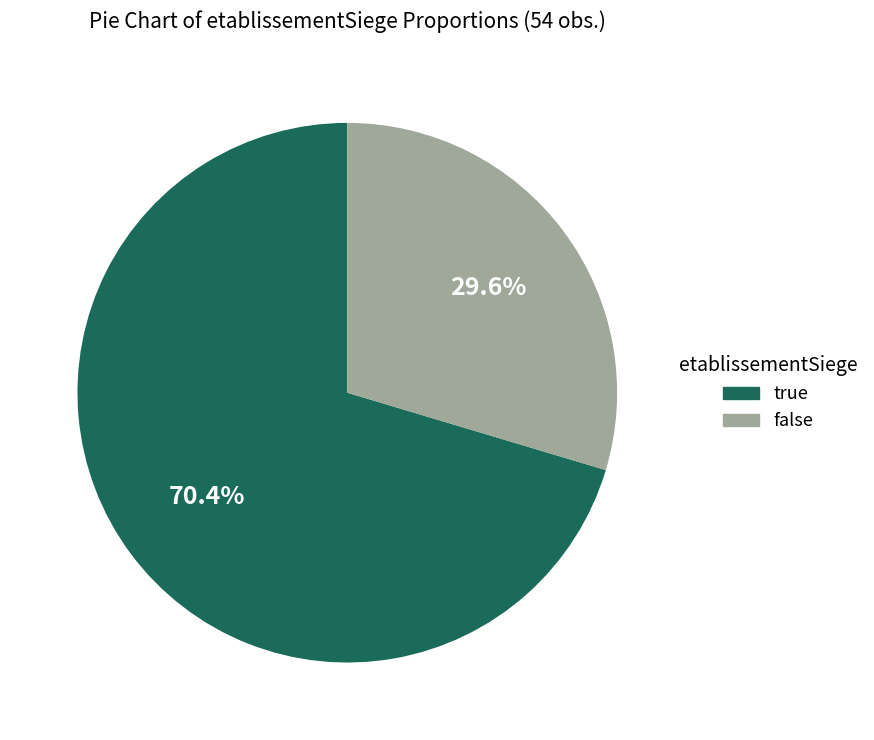

Is it true that true is 70% of the pie?

True